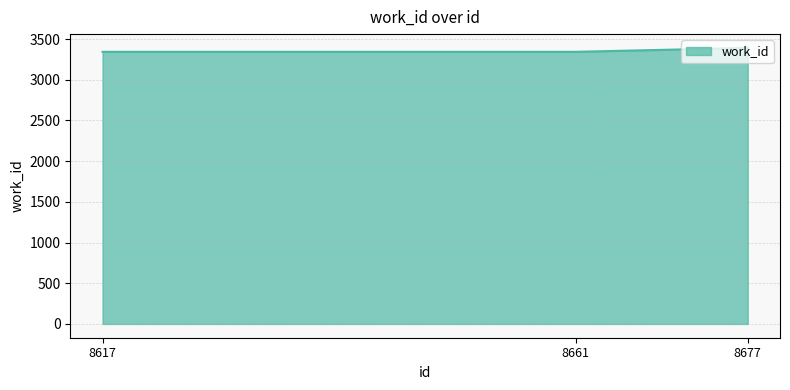

What is the difference between the maximum and minimum values?

48